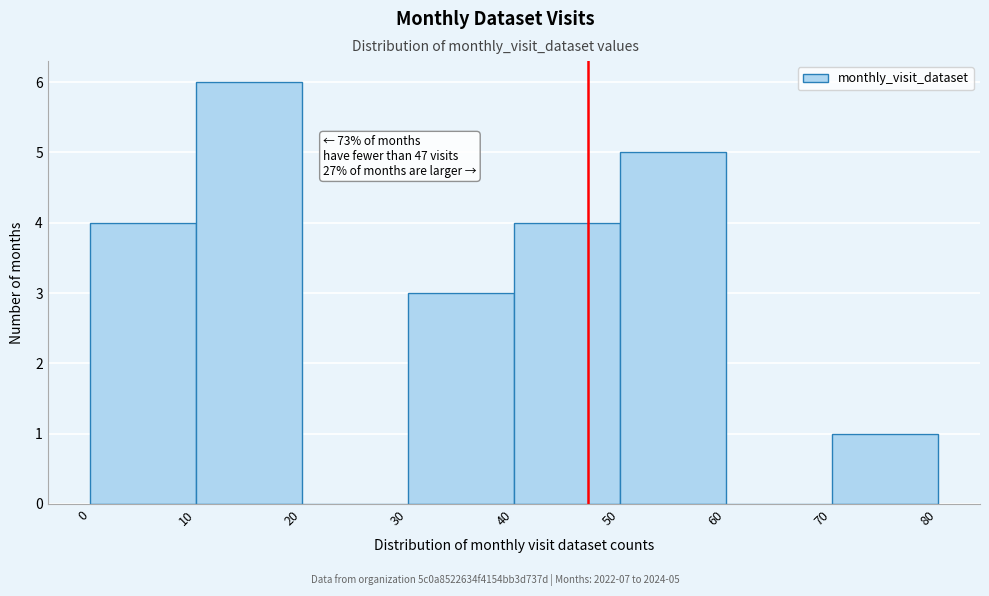

Which range on the x-axis has the tallest bar?

10 to 20